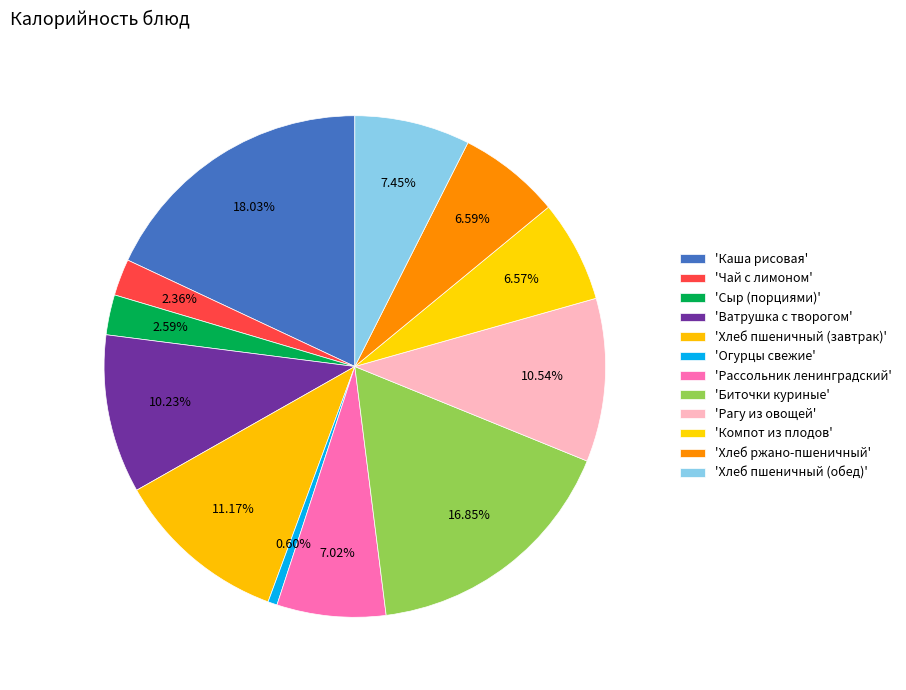

To the nearest percent, what is the difference between the largest and smallest slice percentages?

17%